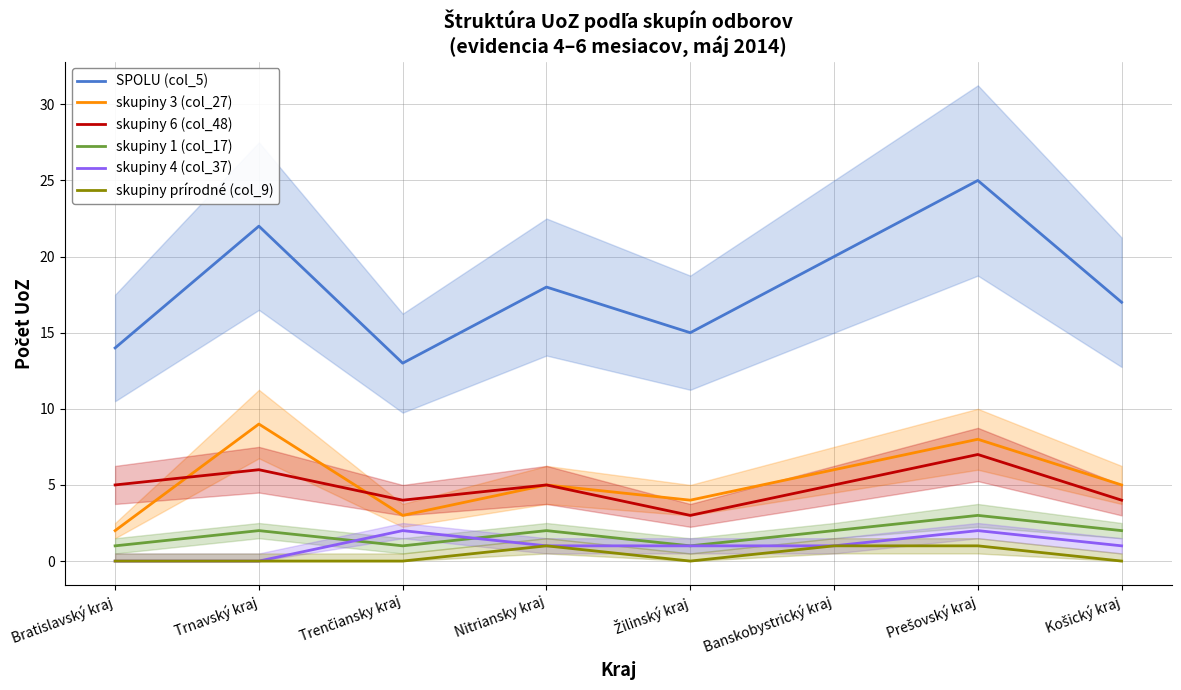

Is it true that skupiny 4 (col_37) equals 1 at Nitriansky kraj?

True